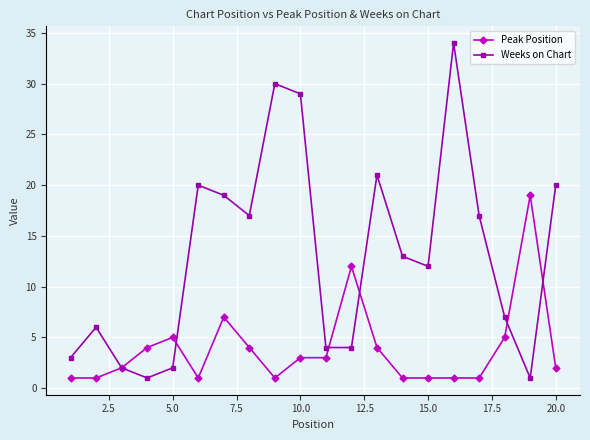

What is the difference between the maximum and minimum values in the Weeks on Chart series?

33